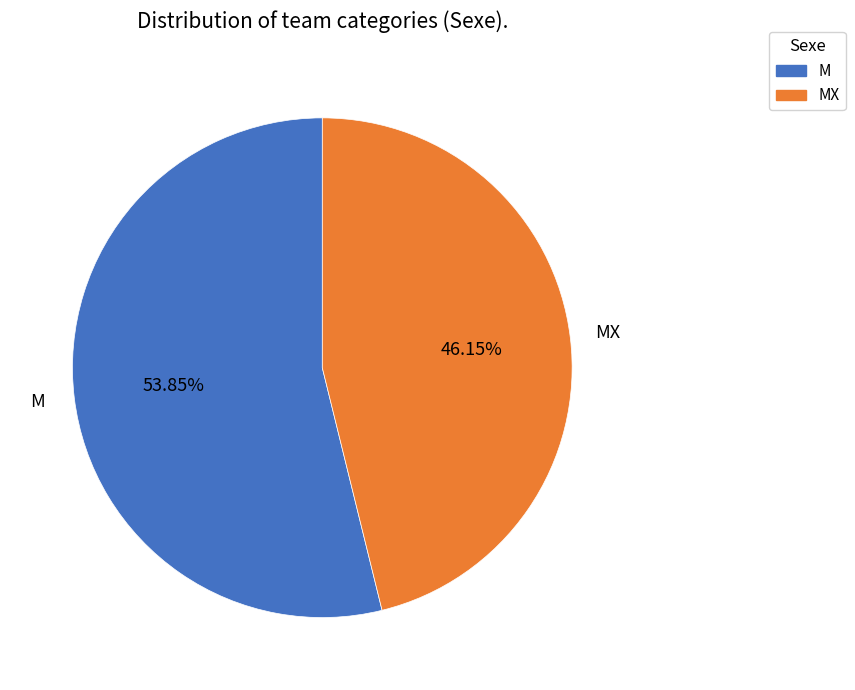

Does any single category account for the majority?

Yes